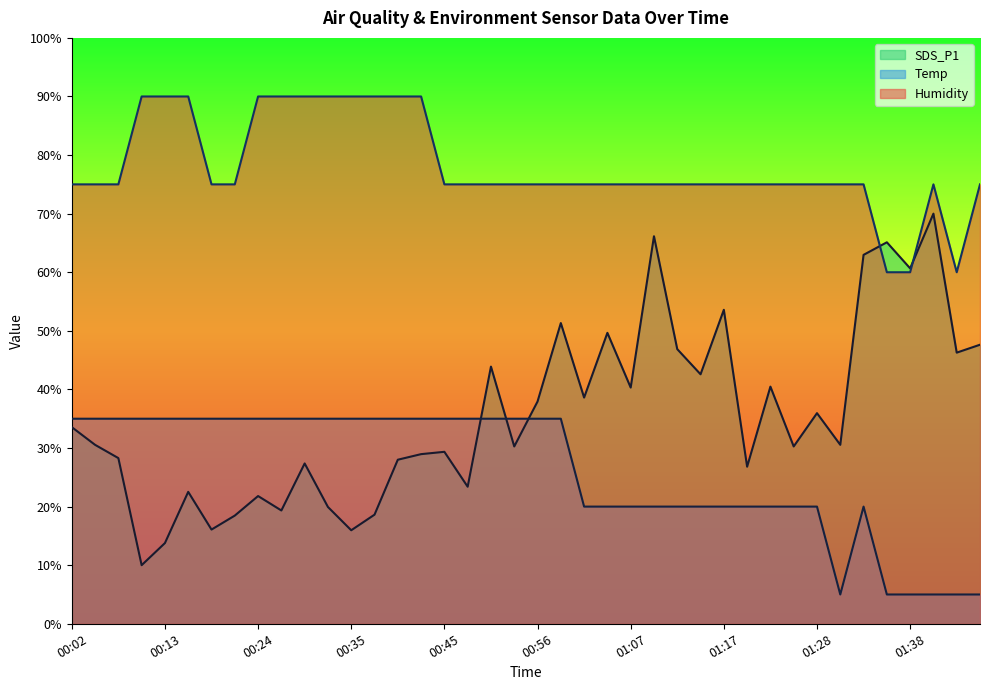

How many data points does each series have?

40